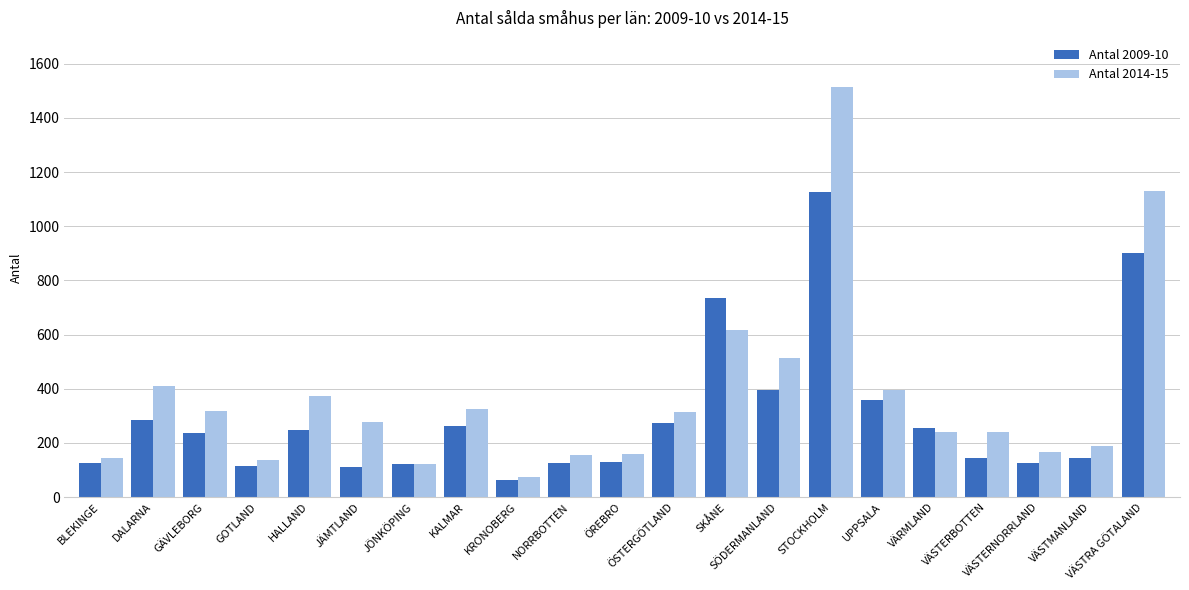

What is the sum of the Antal 2014-15 values at STOCKHOLM and DALARNA?

1926